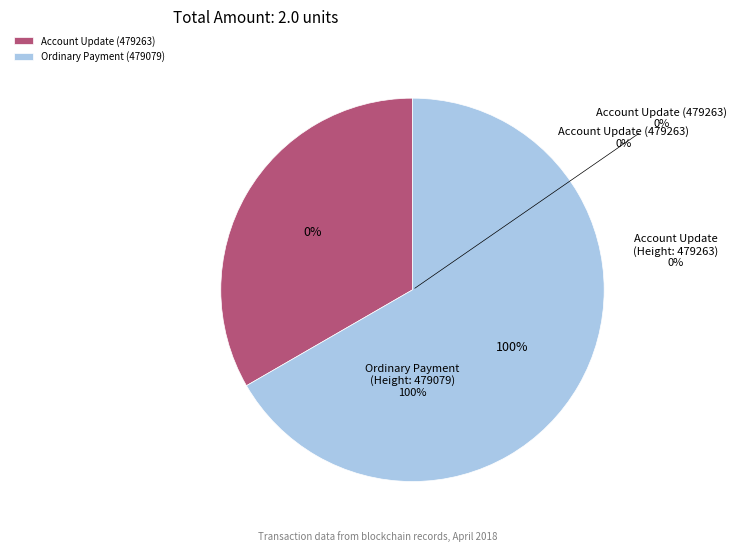

Which has a higher value, Account Update (479263) or Ordinary Payment (479079)?

Ordinary Payment (479079)